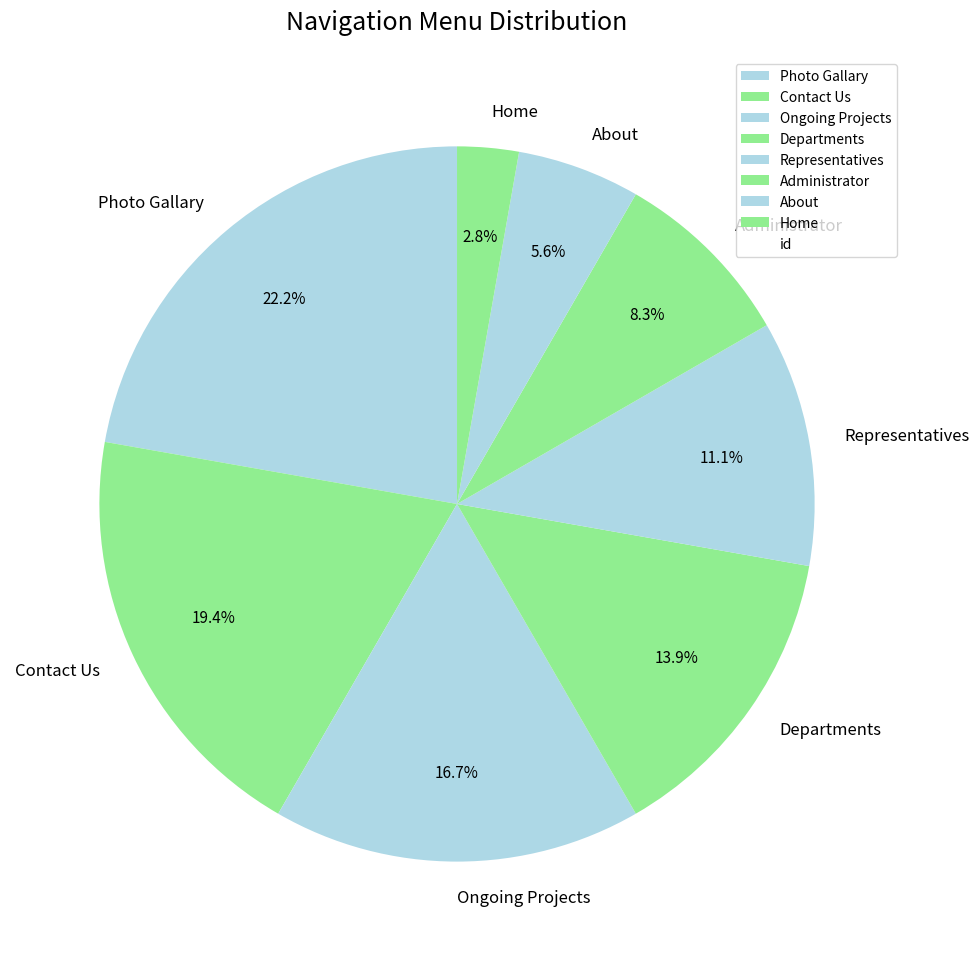

The Contact Us slice represents 5% of the pie. True or false?

False